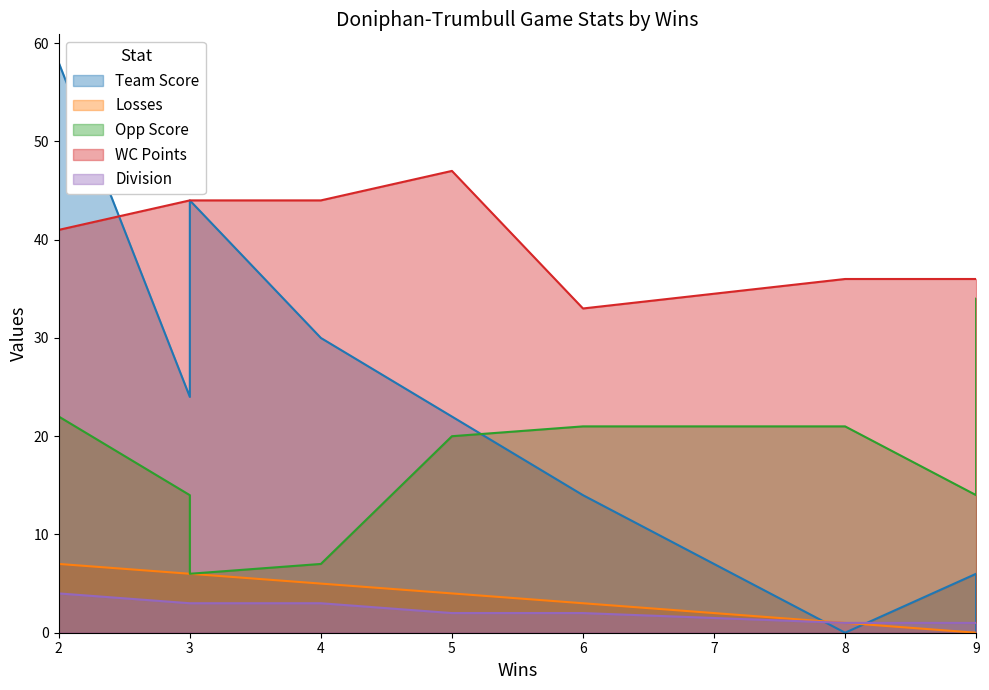

Reading left to right, extract all data points from this chart.

Team Score: 9=6	3=24	5=22	4=30	8=0	9=0	3=44	2=58	6=14
Losses: 9=0	3=6	5=4	4=5	8=1	9=0	3=6	2=7	6=3
Opp Score: 9=14	3=14	5=20	4=7	8=21	9=34	3=6	2=22	6=21
WC Points: 9=36	3=44	5=47	4=44	8=36	9=36	3=44	2=41	6=33
Division: 9=1	3=3	5=2	4=3	8=1	9=1	3=3	2=4	6=2